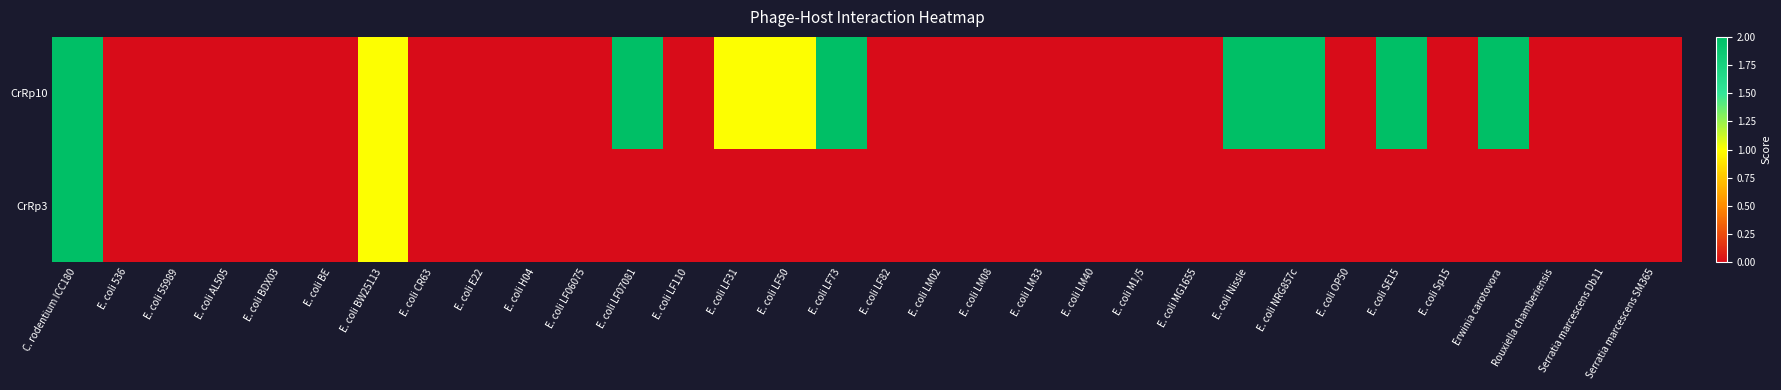

Reading right to left, extract all data points from this chart.

CrRp10: Serratia marcescens SM365=0	Serratia marcescens Db11=0	Rouxiella chamberiensis=0	Erwinia carotovora=2	E. coli Sp15=0	E. coli SE15=2	E. coli OP50=0	E. coli NRG857c=2	E. coli Nissle=2	E. coli MG1655=0	E. coli M1/5=0	E. coli LM40=0	E. coli LM33=0	E. coli LM08=0	E. coli LM02=0	E. coli LF82=0	E. coli LF73=2	E. coli LF50=1	E. coli LF31=1	E. coli LF110=0	E. coli LF07081=2	E. coli LF06075=0	E. coli H04=0	E. coli E22=0	E. coli CR63=0	E. coli BW25113=1	E. coli BE=0	E. coli BDX03=0	E. coli AL505=0	E. coli 55989=0	E. coli 536=0	C. rodentium ICC180=2
CrRp3: Serratia marcescens SM365=0	Serratia marcescens Db11=0	Rouxiella chamberiensis=0	Erwinia carotovora=0	E. coli Sp15=0	E. coli SE15=0	E. coli OP50=0	E. coli NRG857c=0	E. coli Nissle=0	E. coli MG1655=0	E. coli M1/5=0	E. coli LM40=0	E. coli LM33=0	E. coli LM08=0	E. coli LM02=0	E. coli LF82=0	E. coli LF73=0	E. coli LF50=0	E. coli LF31=0	E. coli LF110=0	E. coli LF07081=0	E. coli LF06075=0	E. coli H04=0	E. coli E22=0	E. coli CR63=0	E. coli BW25113=1	E. coli BE=0	E. coli BDX03=0	E. coli AL505=0	E. coli 55989=0	E. coli 536=0	C. rodentium ICC180=2